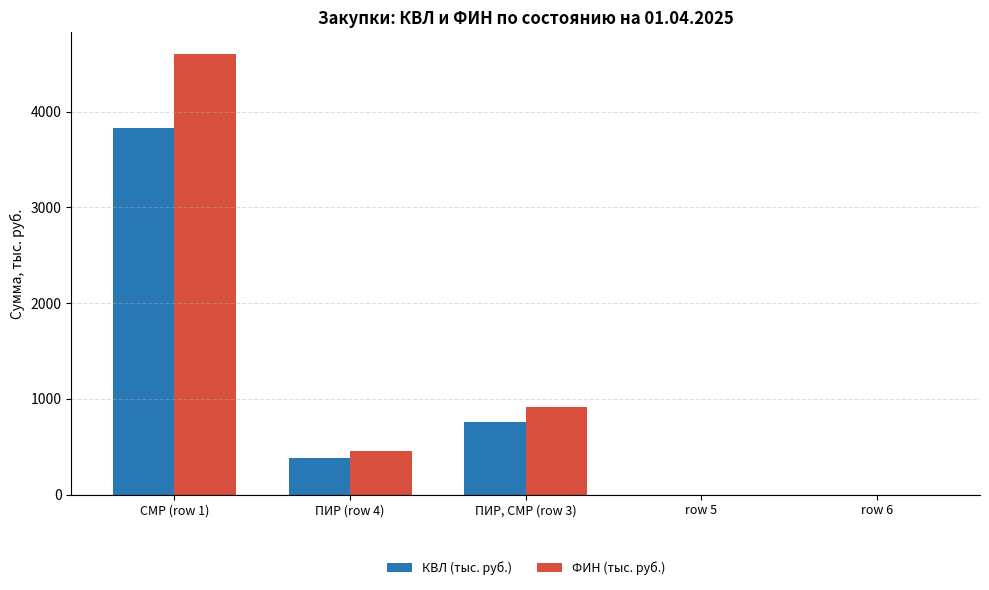

What is the average value of the КВЛ (тыс. руб.) series?

995.4